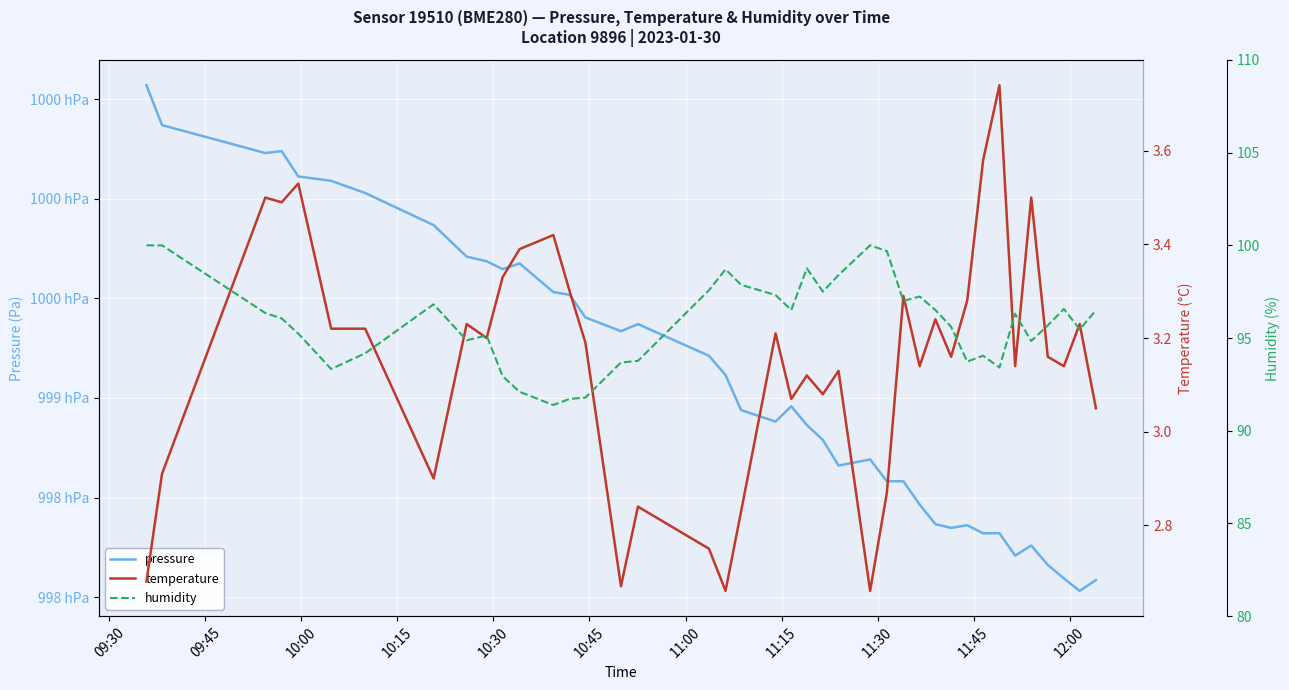

What is the maximum value shown in the chart?

100057.0